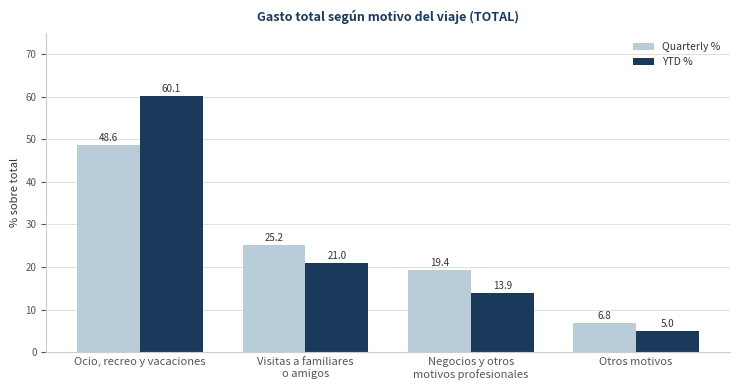

What is the sum of the YTD % values at Visitas a familiares
o amigos and Negocios y otros
motivos profesionales?

34.9